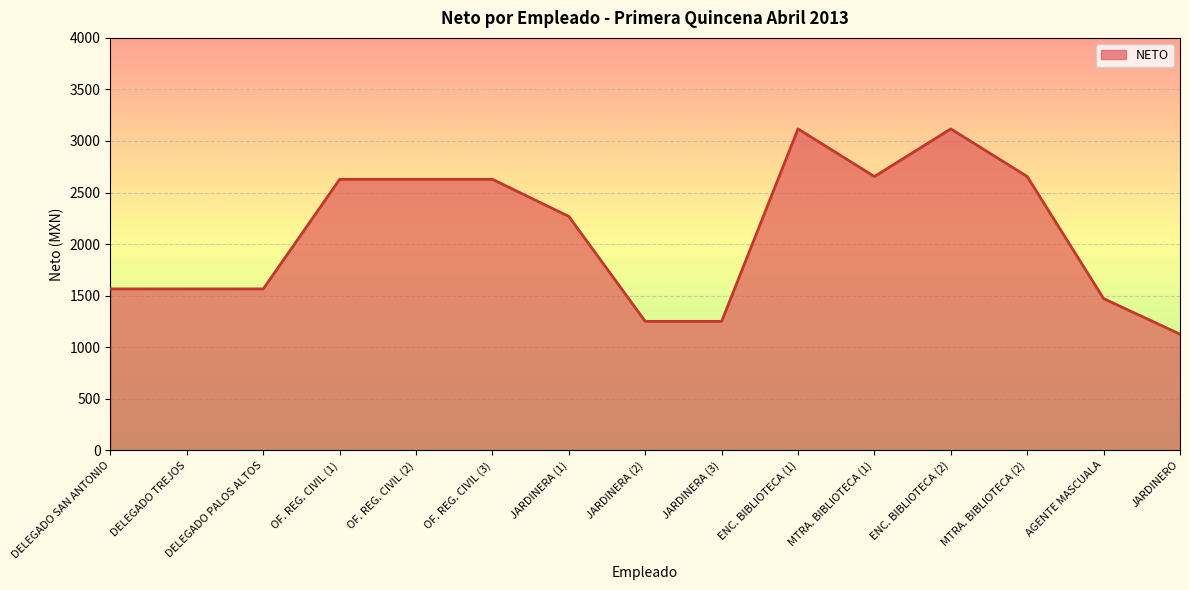

How many lines are shown in the chart?

1